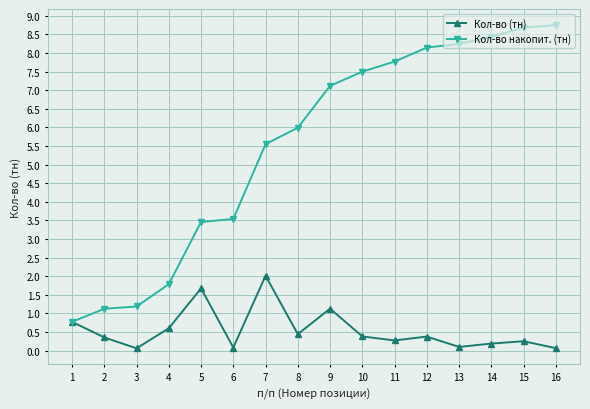

How many interior local valleys does the Кол-во (тн) series have?

5